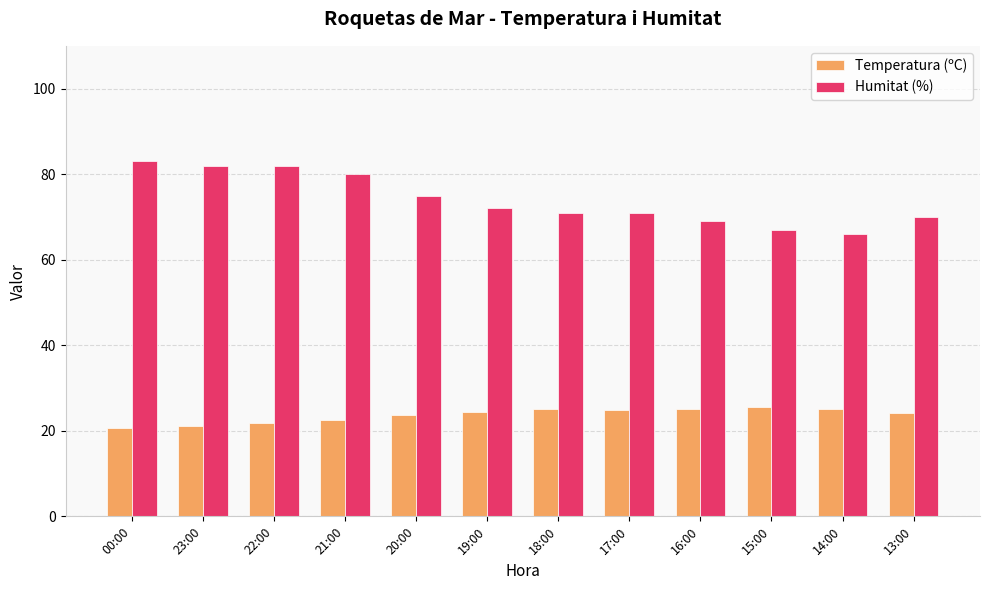

Count the number of data series in this chart.

2